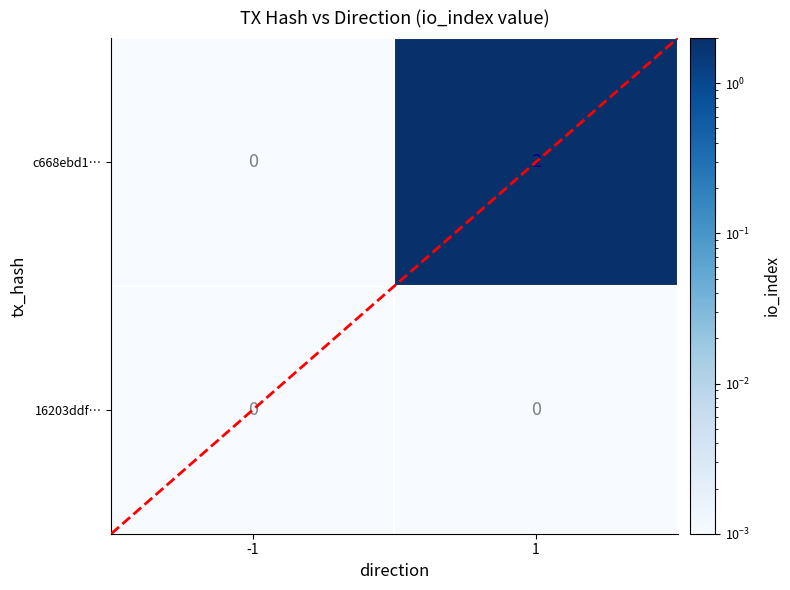

At which category is the sum across all series the highest?

1